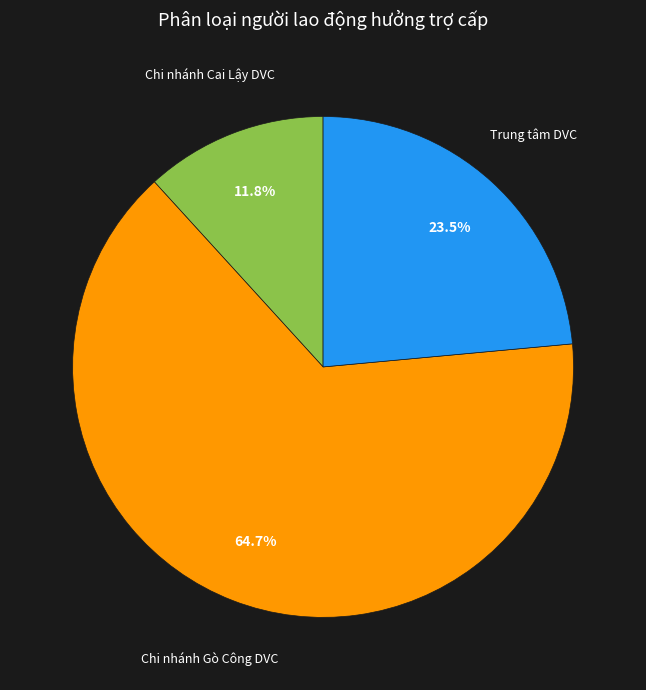

Does any single category account for the majority?

Yes